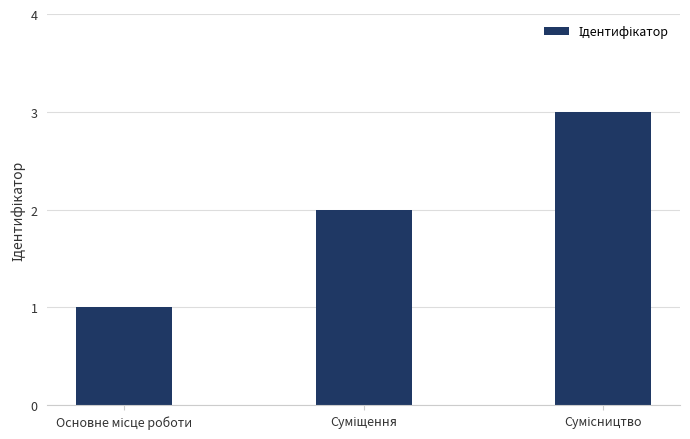

What is the sum of all values?

6